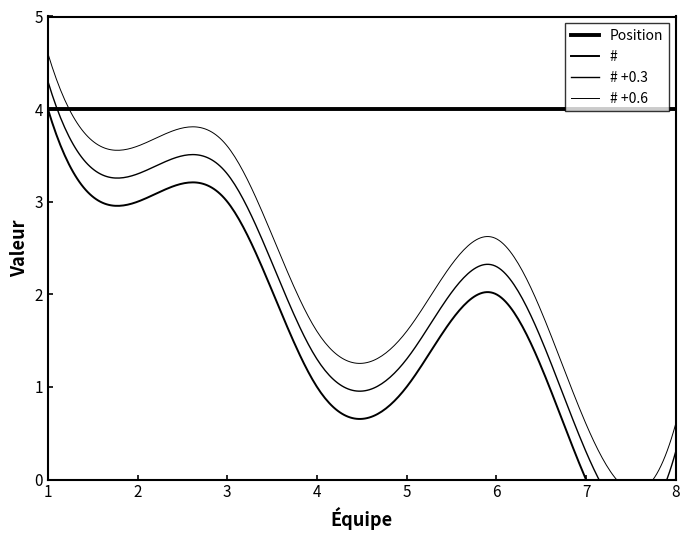

Reading right to left, extract all data points from this chart.

Position: 4	4	4	4	4	4	4	4
#: 0	0	2	1	1	3	3	4